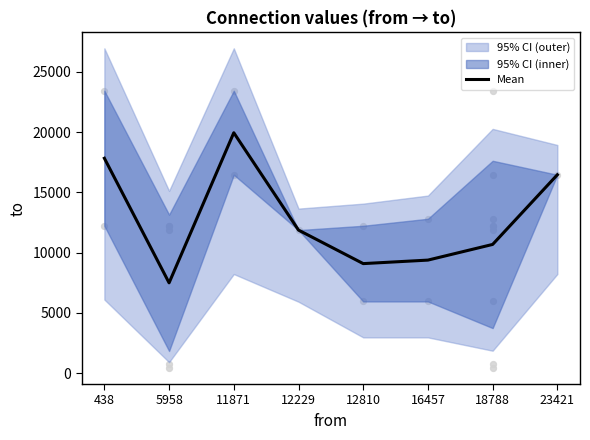

What is the change in value from 12229 to 16457?

-2487.0